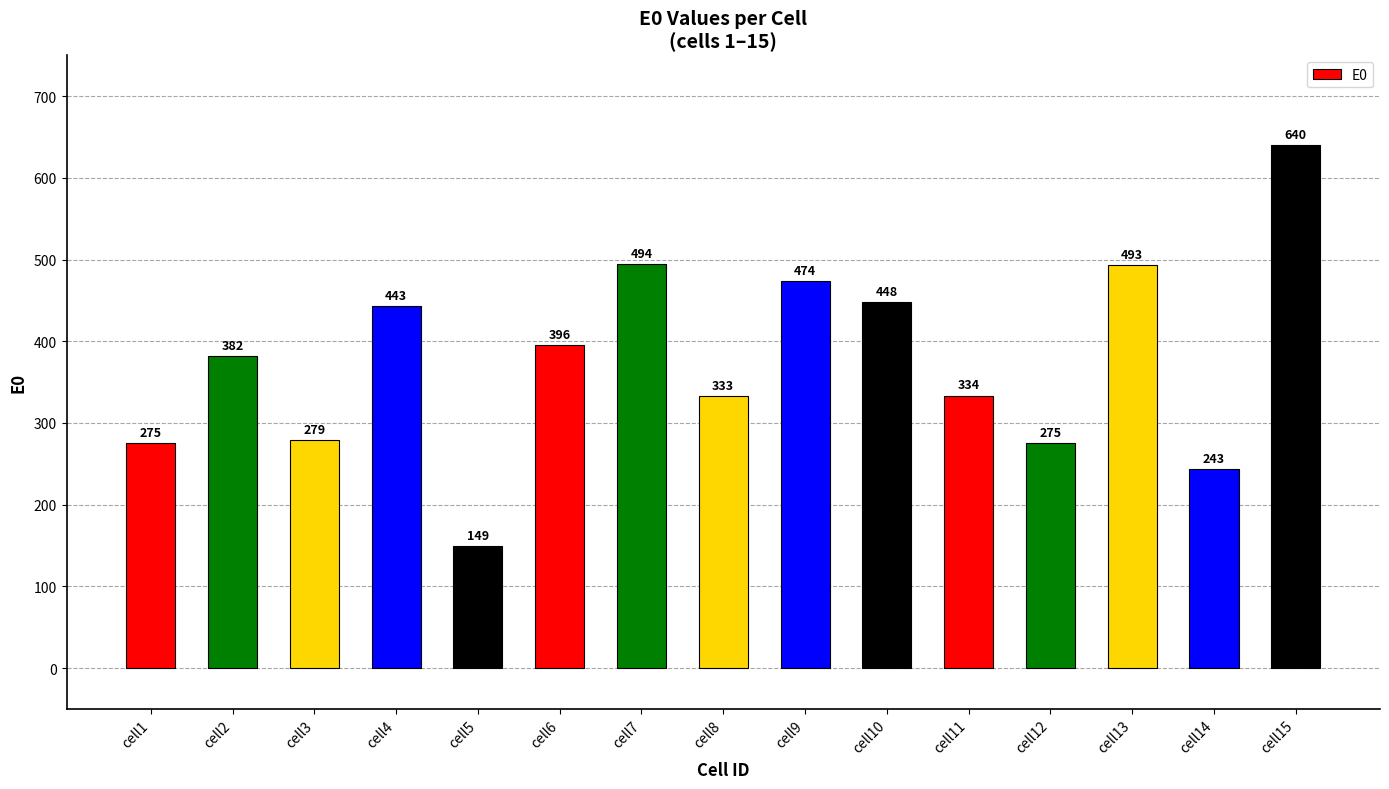

Where does the data first go above 381?

cell2